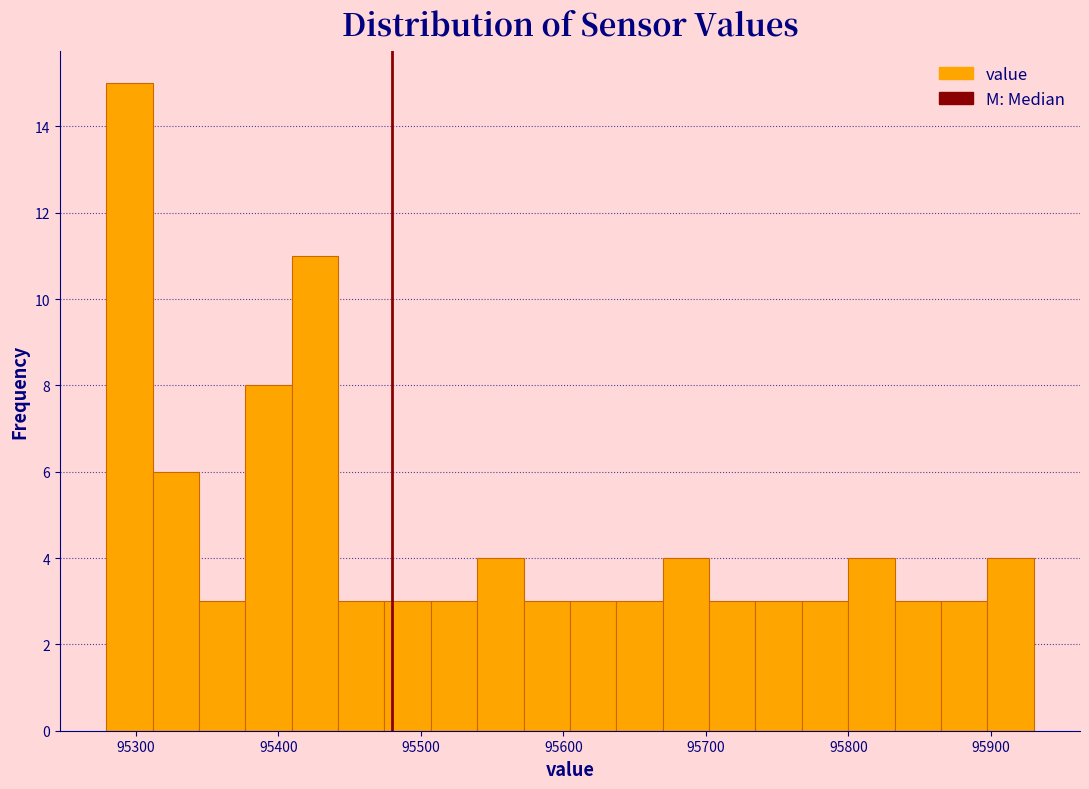

Read against the x-axis, roughly where is the centre of the tallest bar?

95300